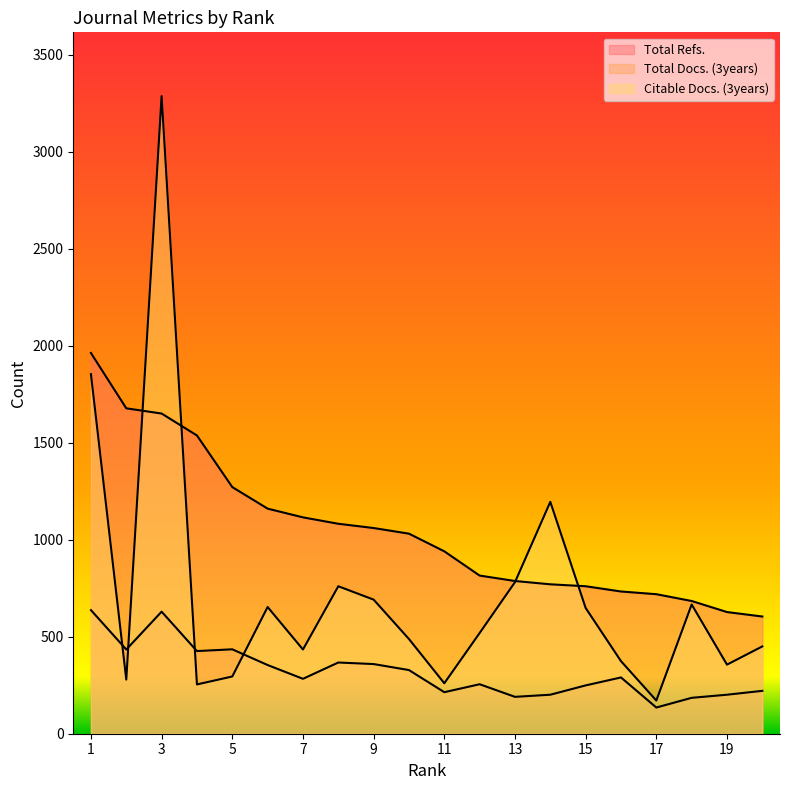

The value of Citable Docs. (3years) at 1 is 1853. True or false?

True